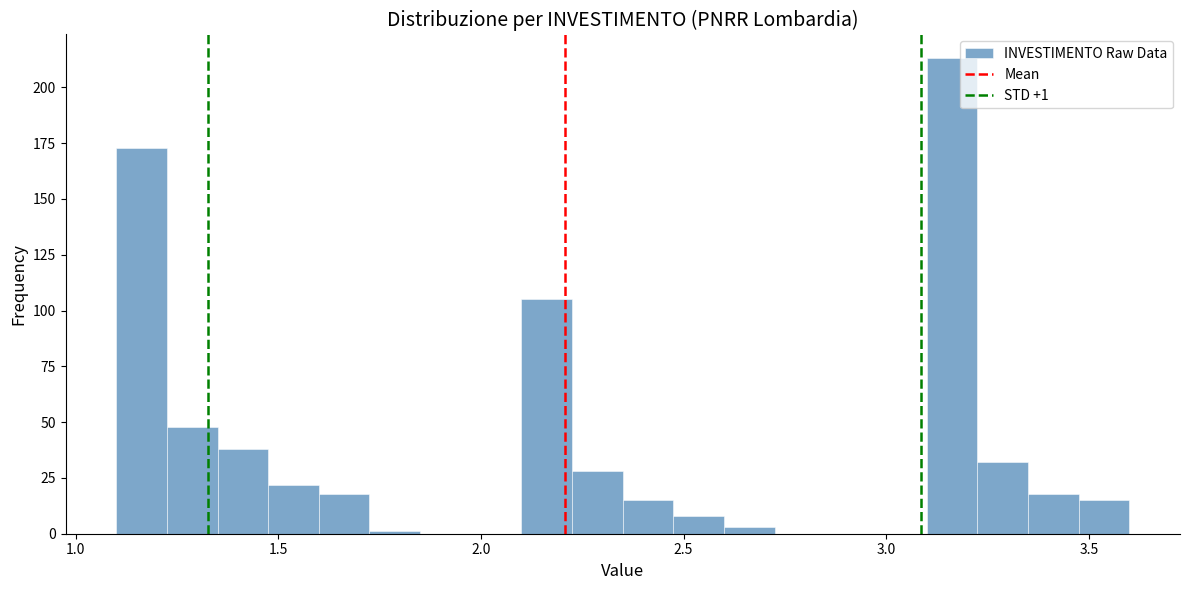

Read against the x-axis, roughly where is the centre of the tallest bar?

3.15